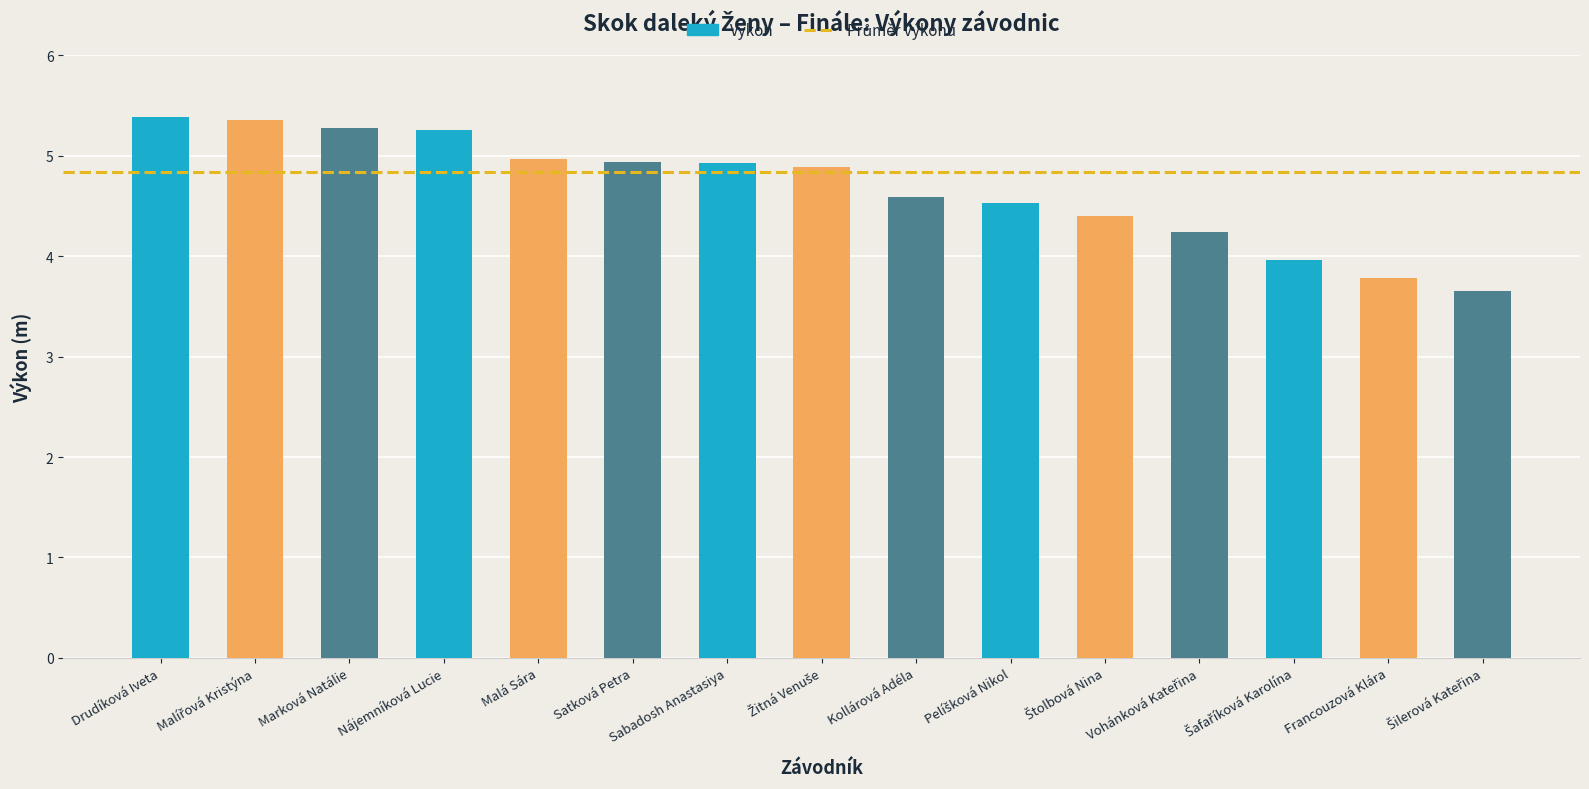

What is the maximum value shown in the chart?

5.4